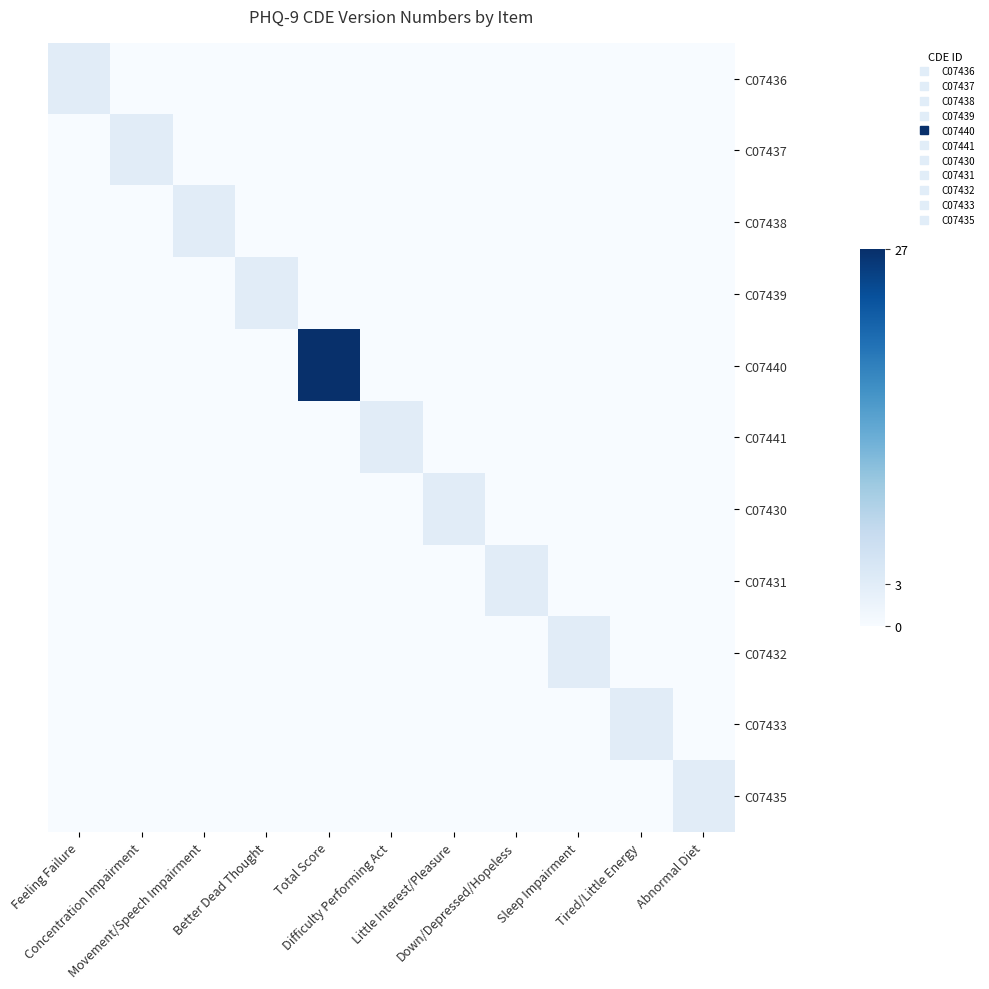

At how many categories does at least one series exceed 19?

1